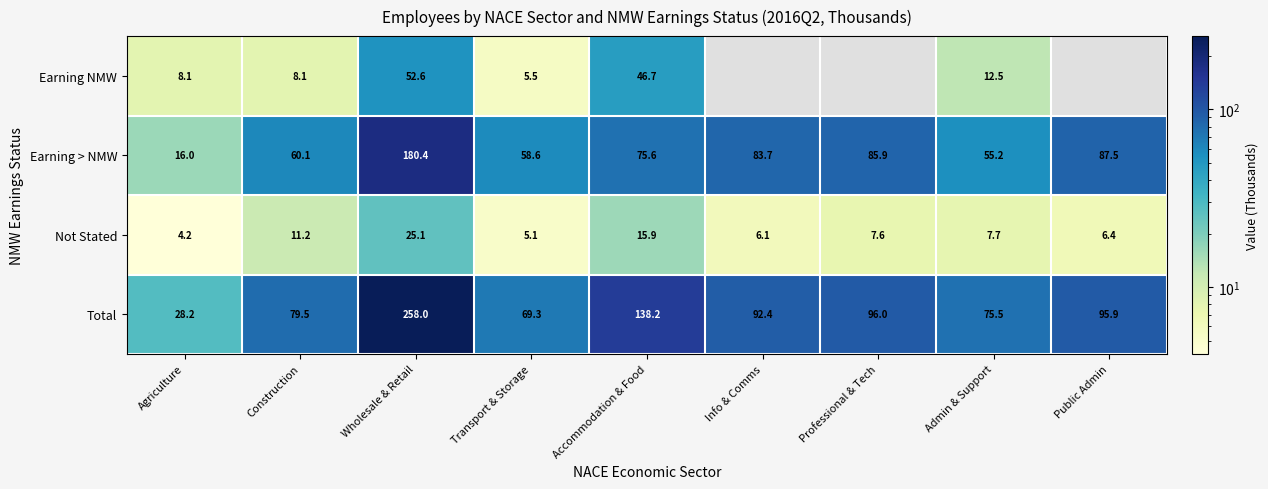

The value of Earning > NMW at Accommodation & Food is 75.6. True or false?

True